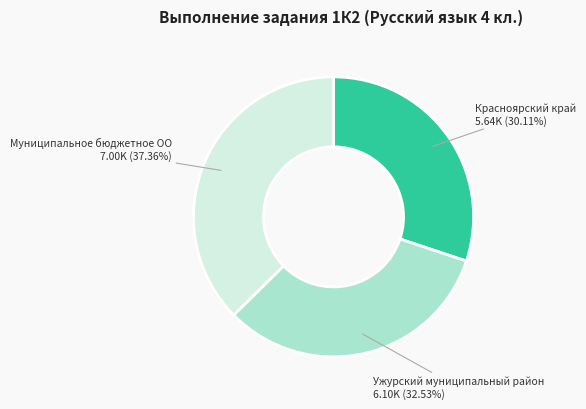

Is there any slice that represents more than half of the pie?

No